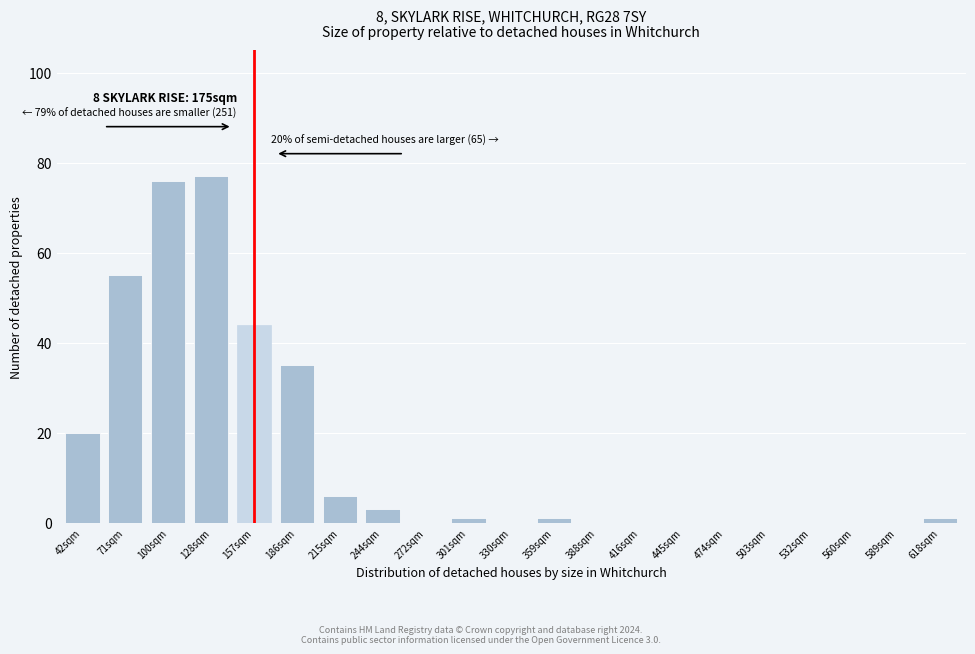

Reading left to right, what are all the values shown in this chart?

42sqm=20	71sqm=55	100sqm=76	128sqm=77	157sqm=44	186sqm=35	215sqm=6	244sqm=3	272sqm=0	301sqm=1	330sqm=0	359sqm=1	388sqm=0	416sqm=0	445sqm=0	474sqm=0	503sqm=0	532sqm=0	560sqm=0	589sqm=0	618sqm=1